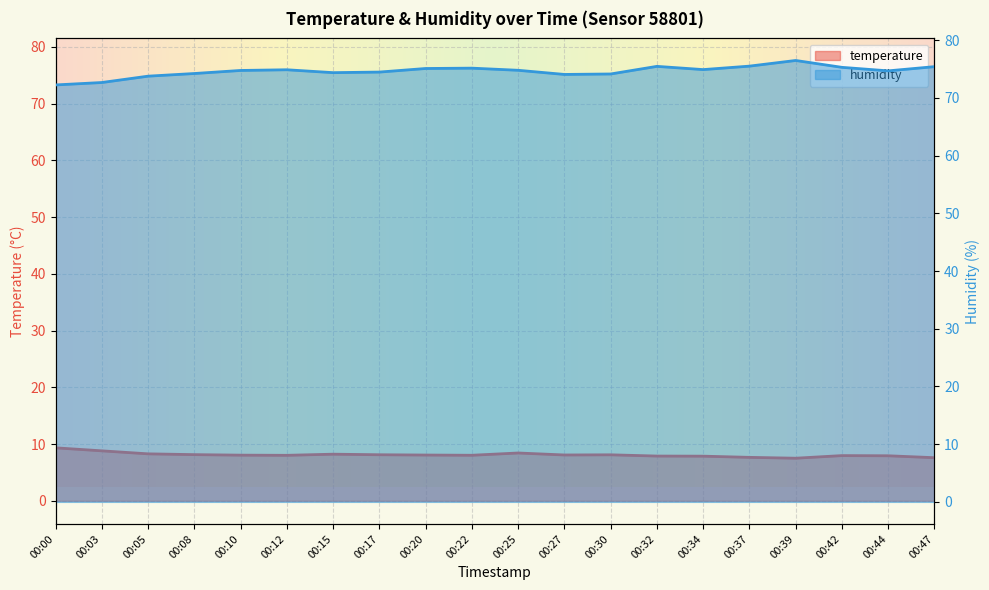

What is the value of the temperature point at the 5th from the left?

8.1